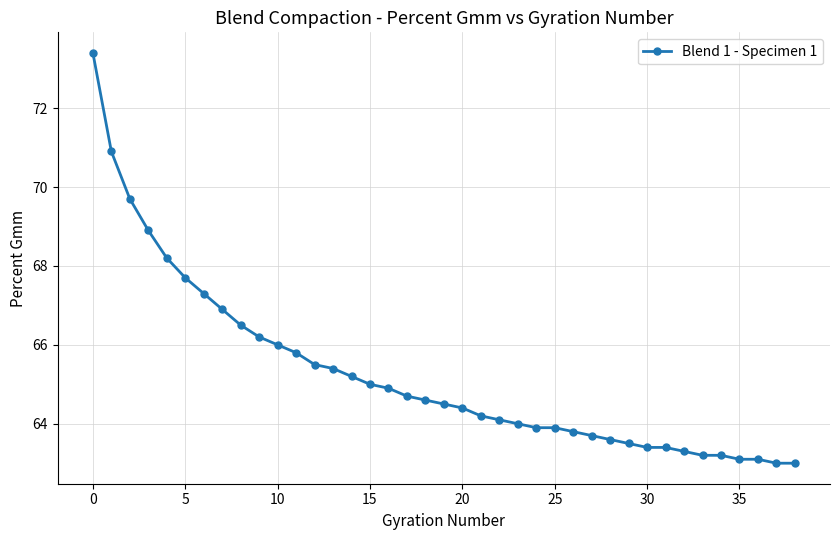

What is the greatest value displayed?

73.4